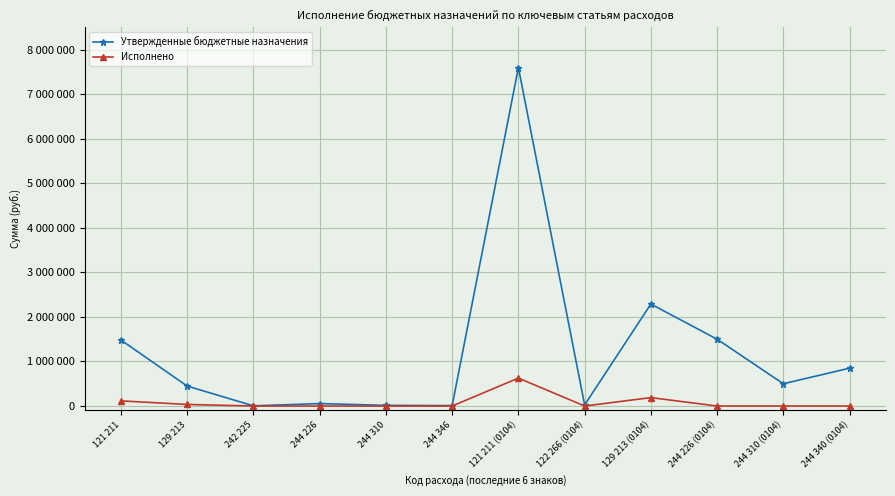

Where does the Утвержденные бюджетные назначения series first go above 500000?

121 211